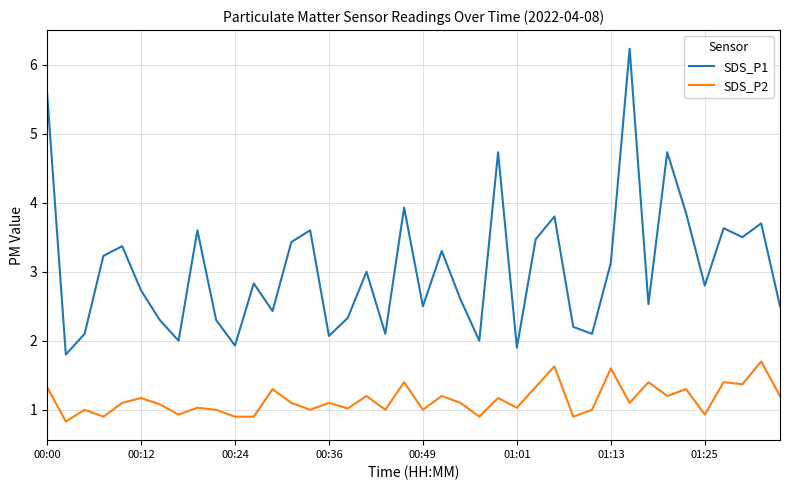

True or false: SDS_P1 and SDS_P2 intersect in this chart.

False